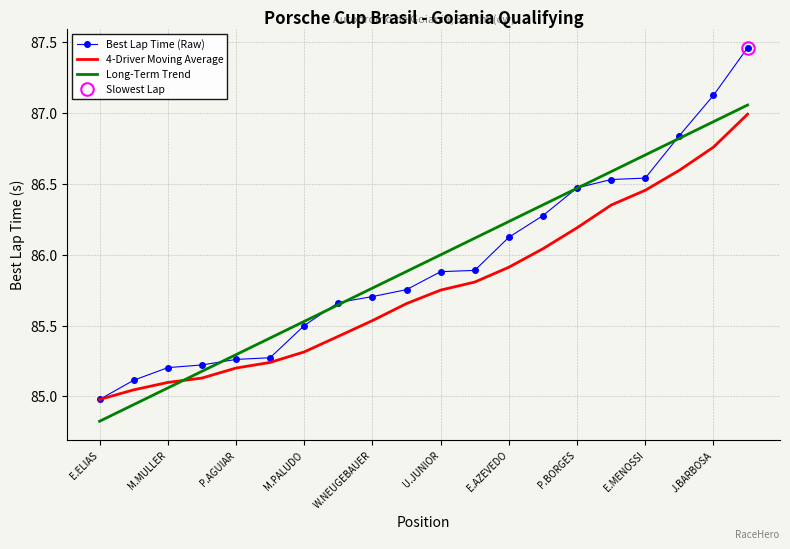

True or false: 4-Driver Moving Average and Long-Term Trend intersect in this chart.

True